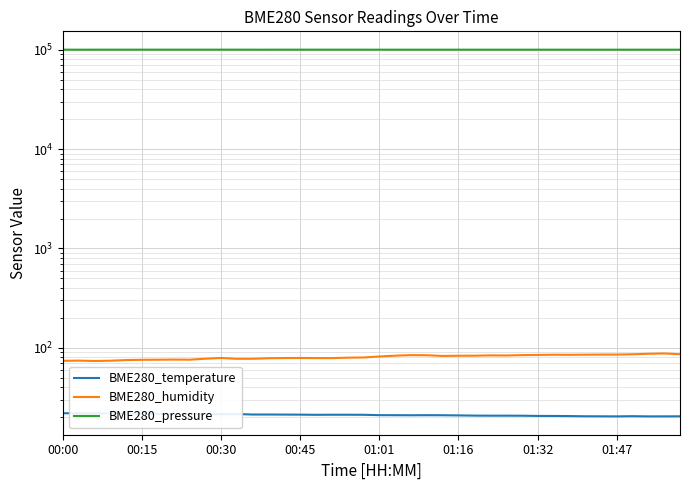

How many values in the BME280_humidity series exceed 81?

20